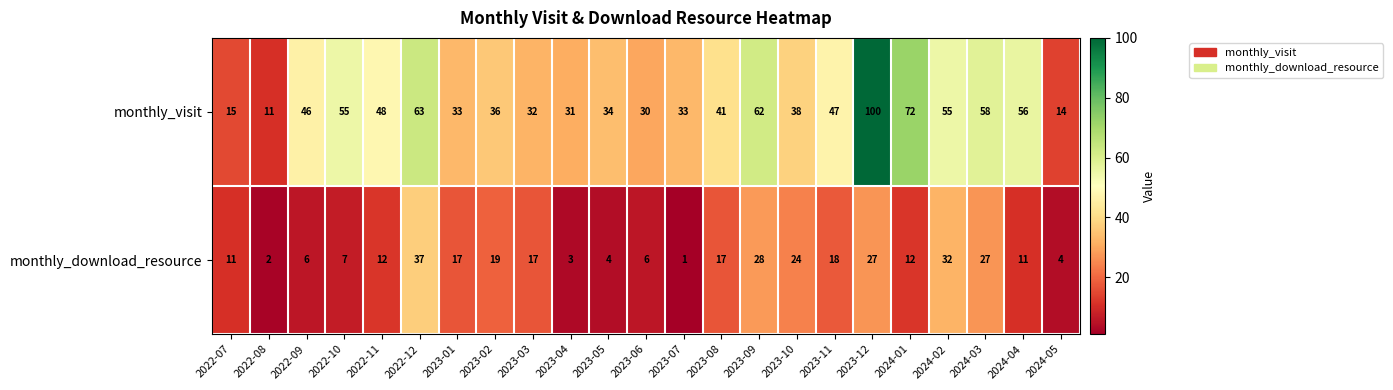

Which series has the largest total across all categories?

monthly_visit